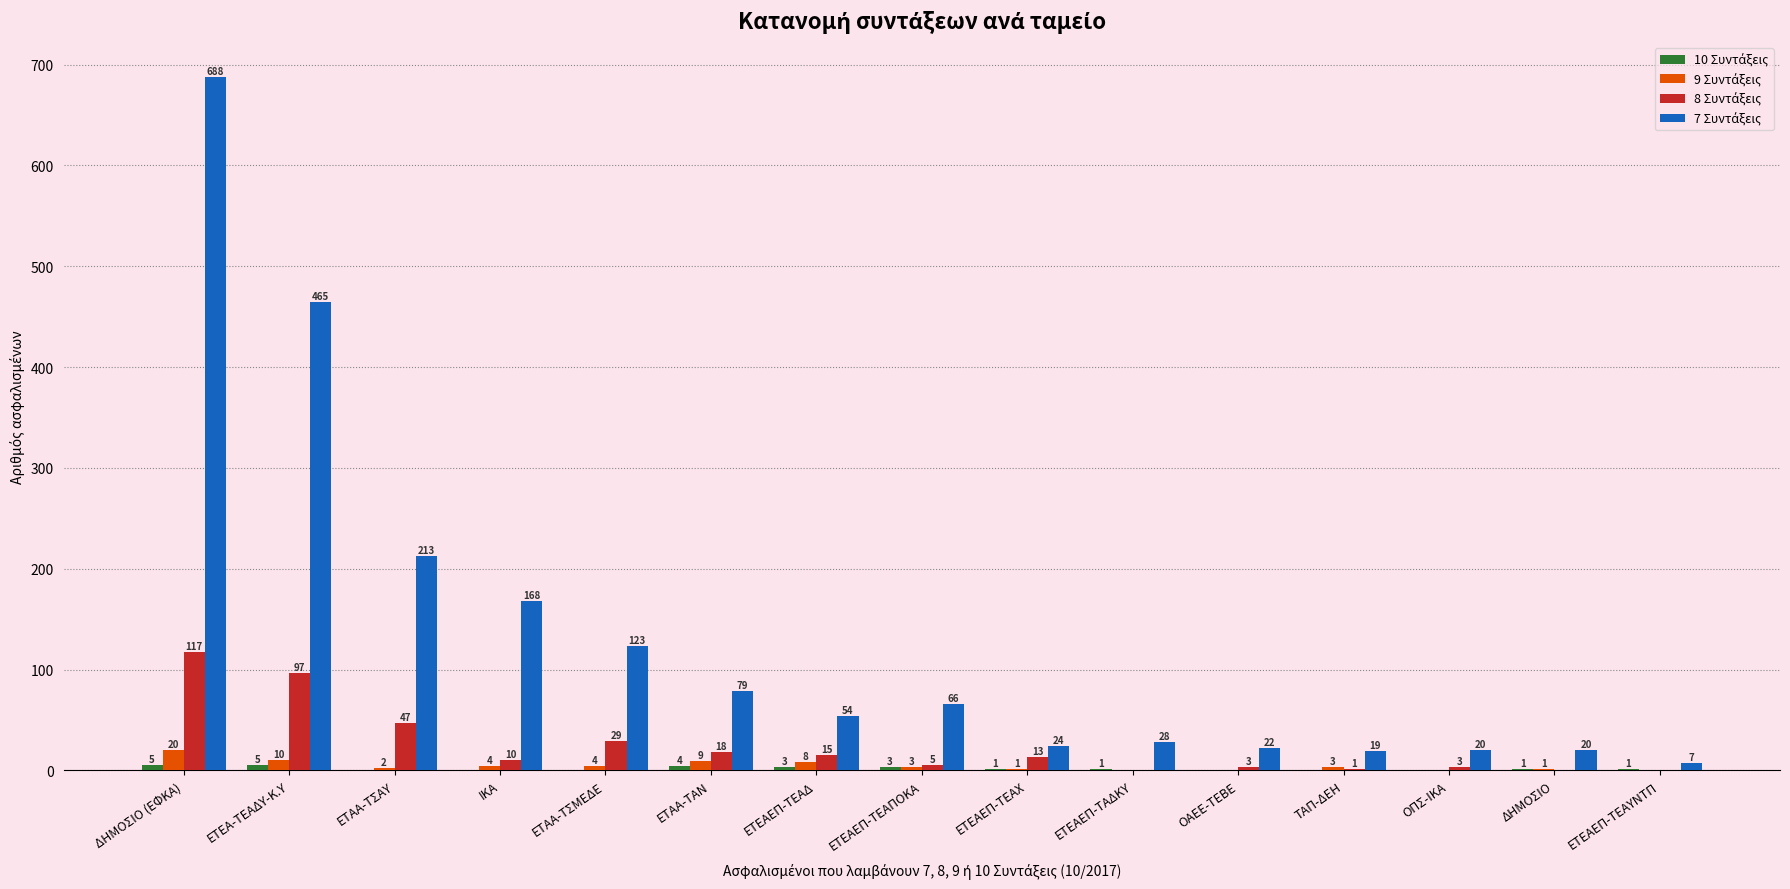

What is the total value across all series at ΙΚΑ?

182